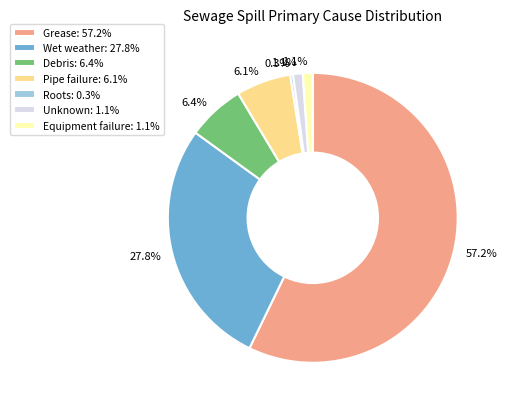

How many segments does this pie chart have?

7